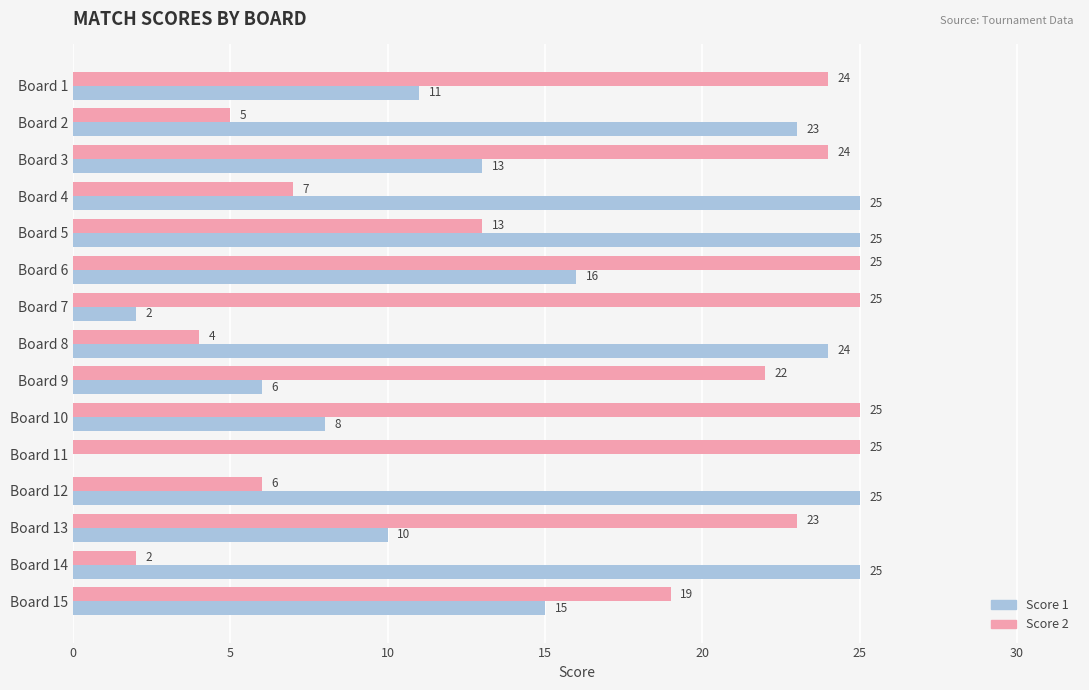

True or false: Score 2 has a value of 39 at Board 3.

False